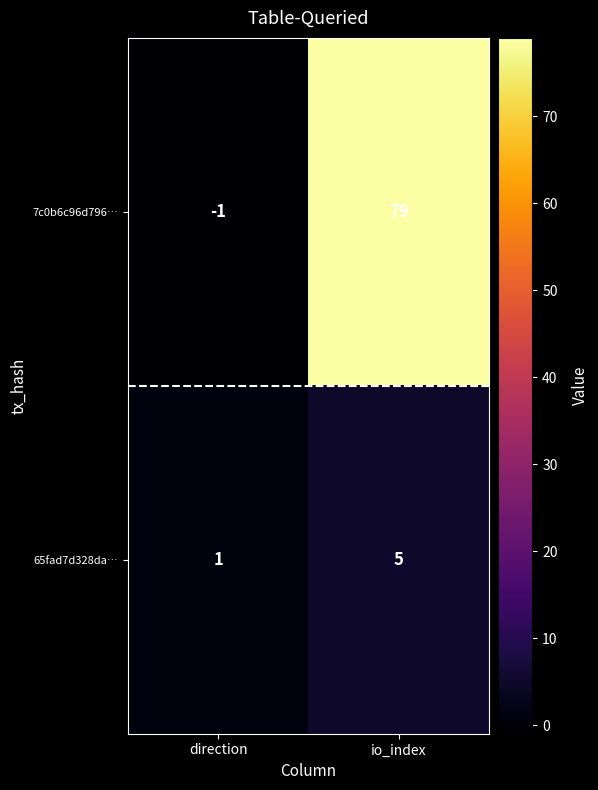

What is the sum of all 7c0b6c96d796… values?

78